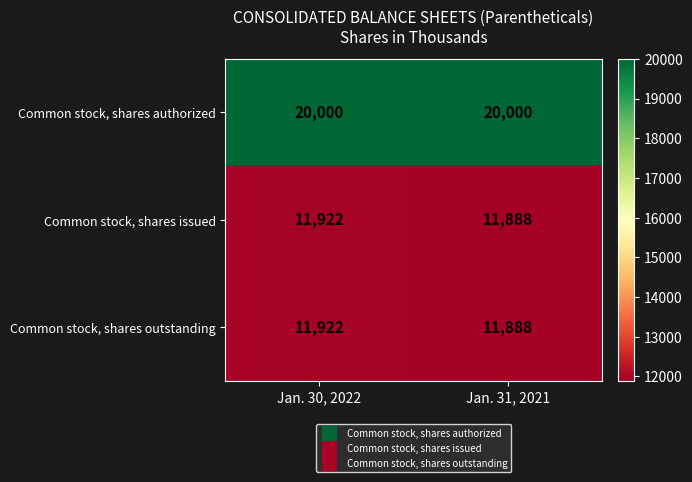

Which series has the largest total across all categories?

Common stock, shares authorized